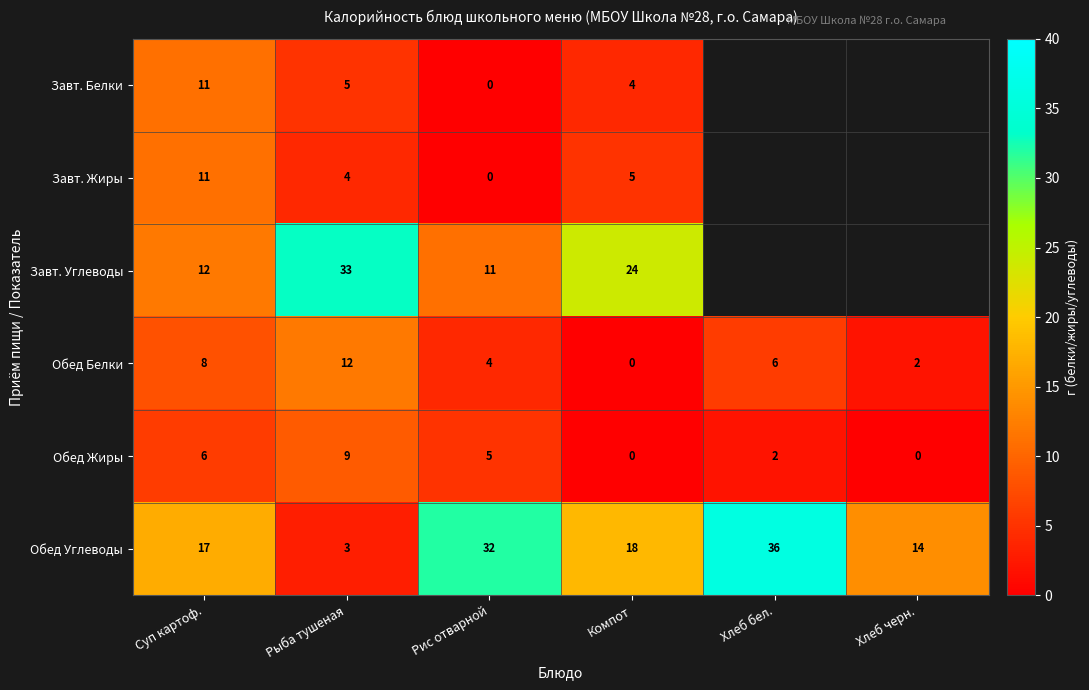

List the labels in order of Обед Углеводы value, largest first.

Хлеб бел., Рис отварной, Компот, Суп картоф., Хлеб черн., Рыба тушеная